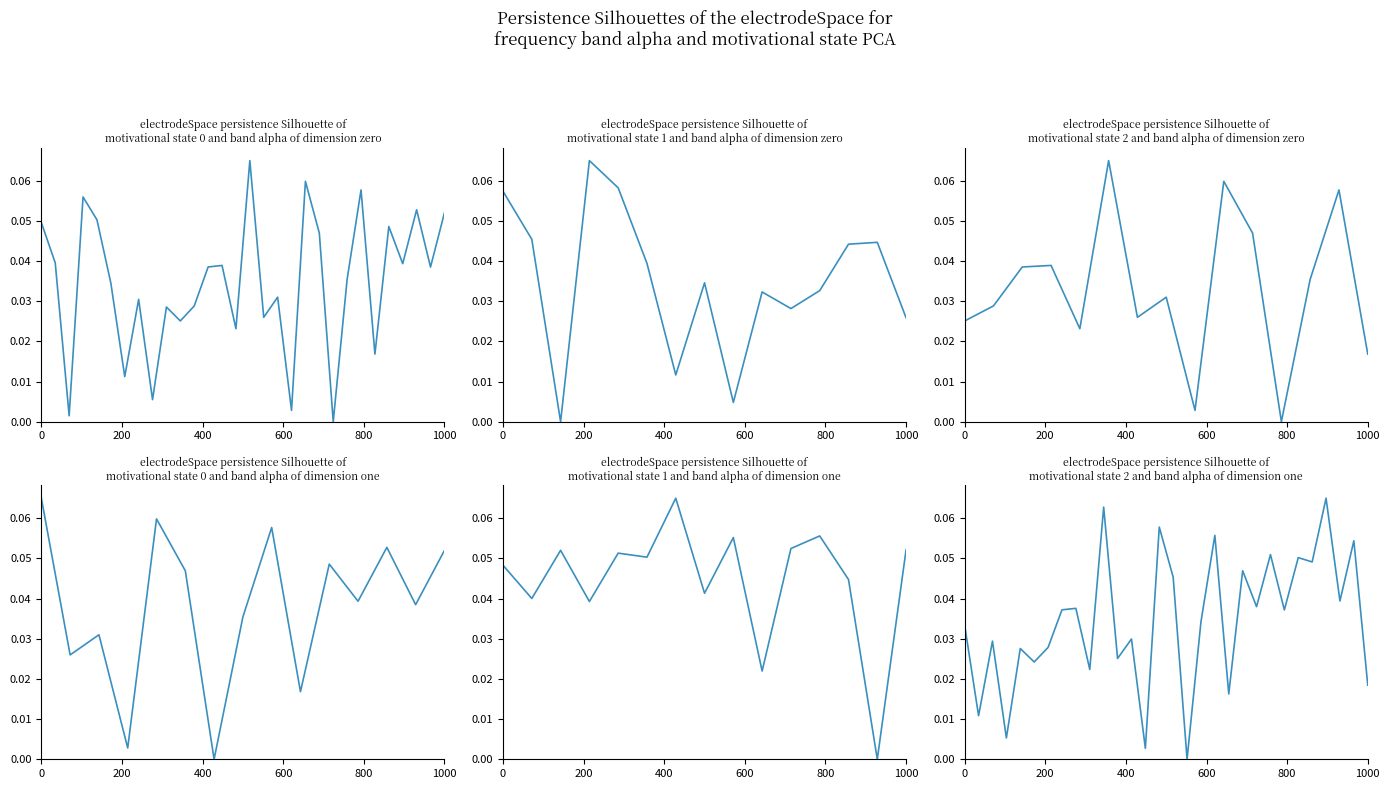

What is the greatest value displayed?

0.1